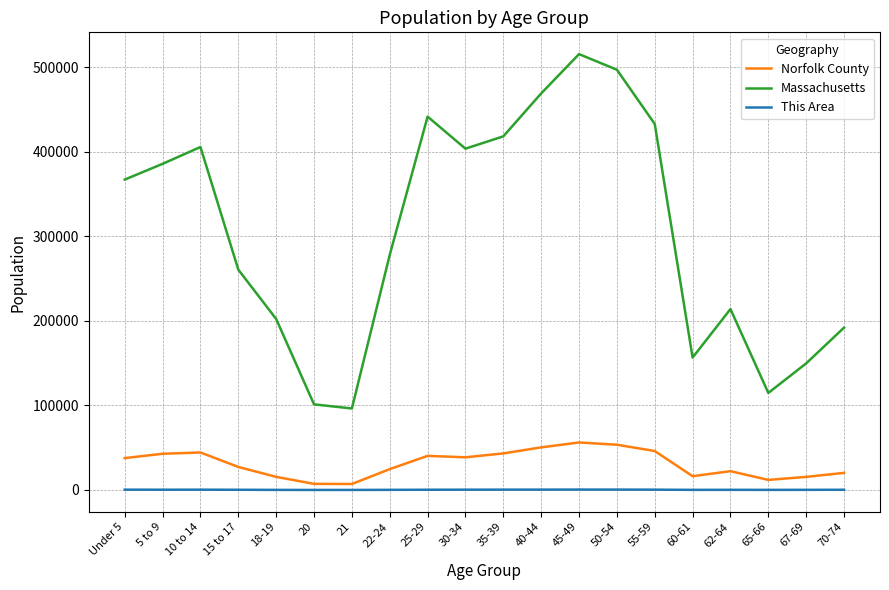

True or false: This Area and Massachusetts cross at least once.

False